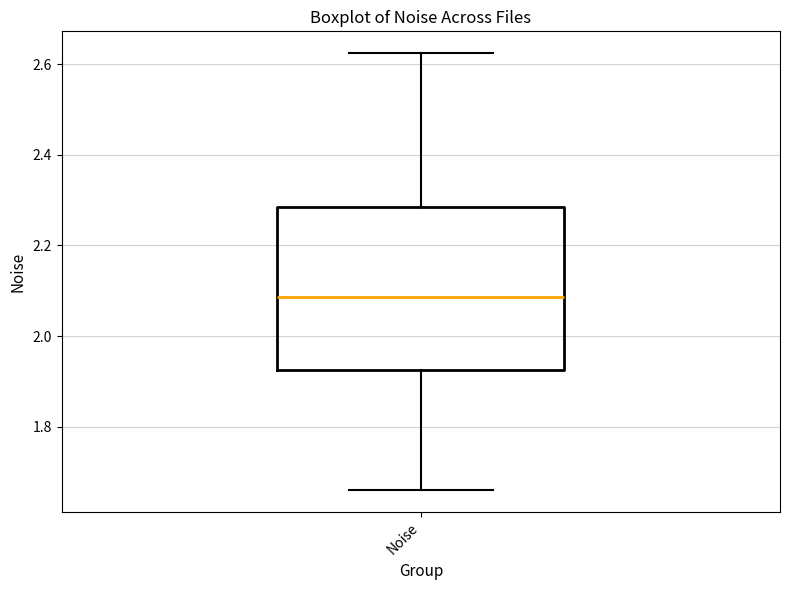

Where is the upper edge of the box for Noise on the y-axis? The values are not printed on the chart, so give them approximately, as read against the axis.

2.28